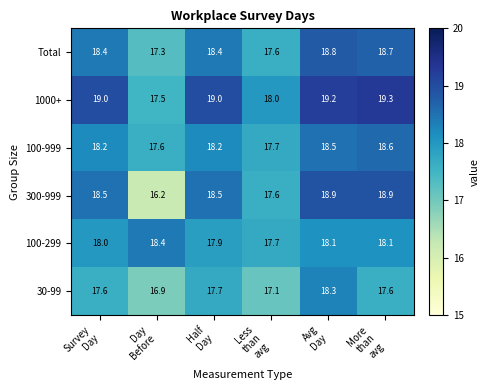

What is the difference between the maximum and minimum values in the 100-999 series?

1.0